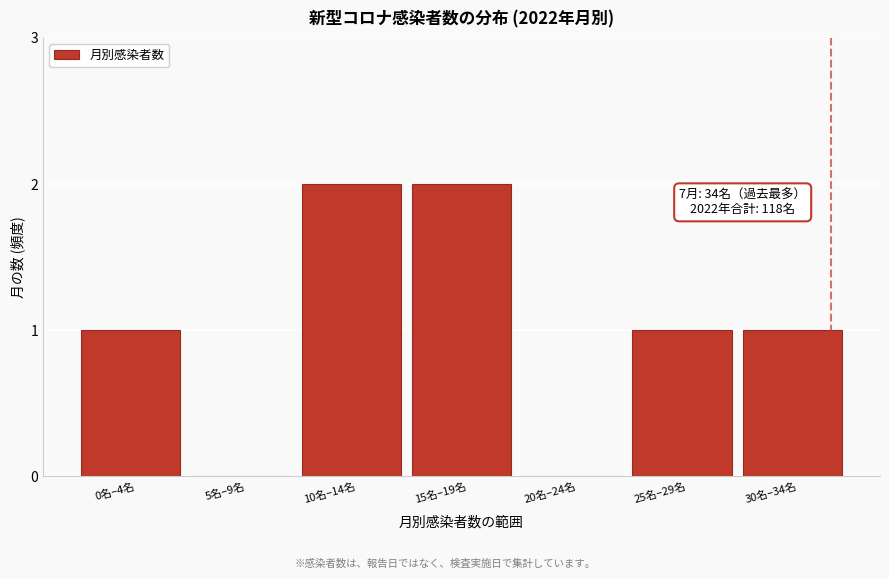

Reading left to right, transcribe all the data shown in this chart.

0名–4名=1	5名–9名=0	10名–14名=2	15名–19名=2	20名–24名=0	25名–29名=1	30名–34名=1